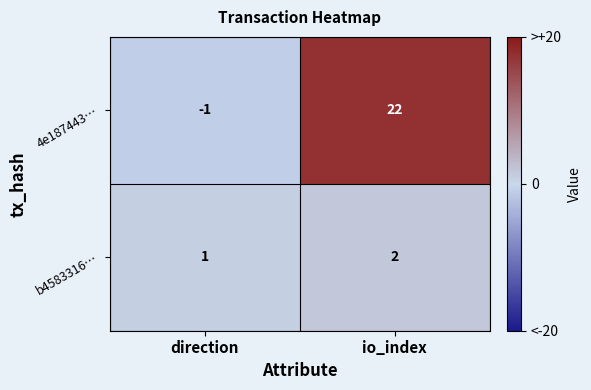

What is the difference between the maximum and minimum values in the 4e187443… series?

23